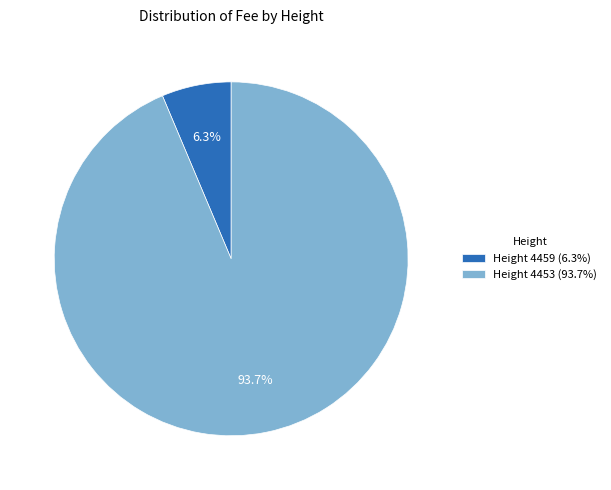

To the nearest percent, what is the average slice percentage?

50%